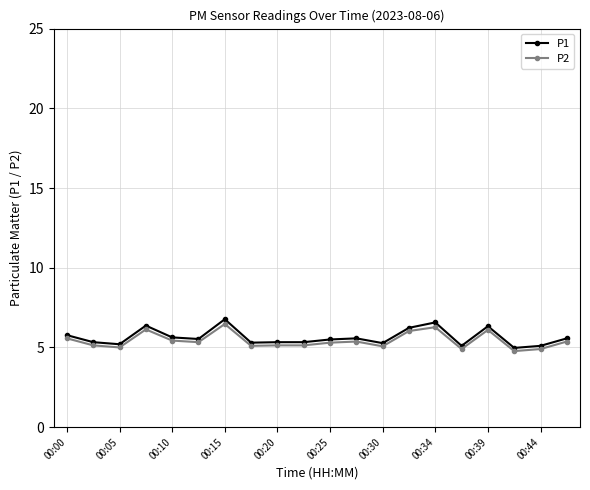

Count the number of categories in the chart.

20